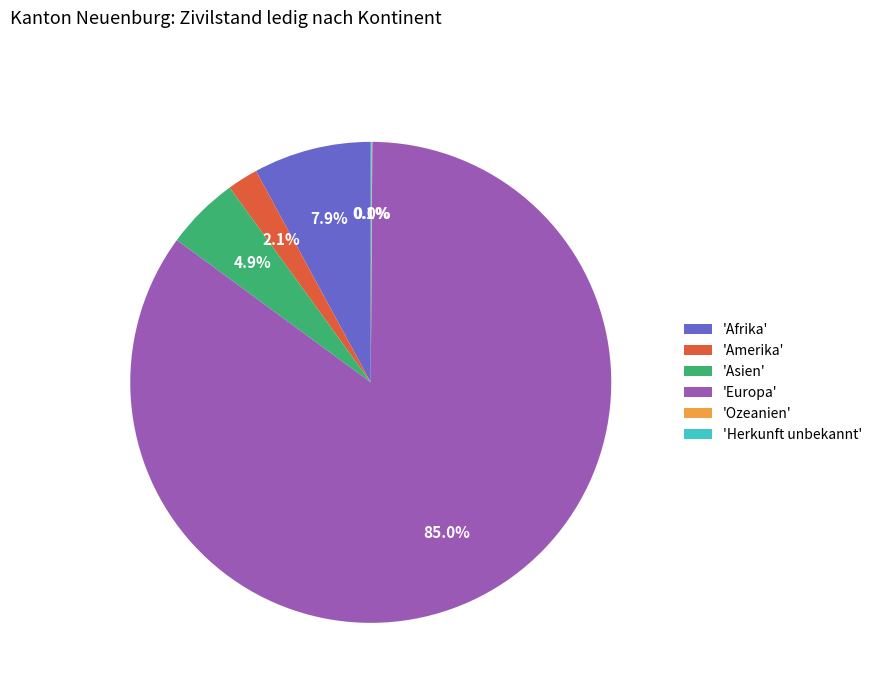

Which slice is the largest?

'Europa'